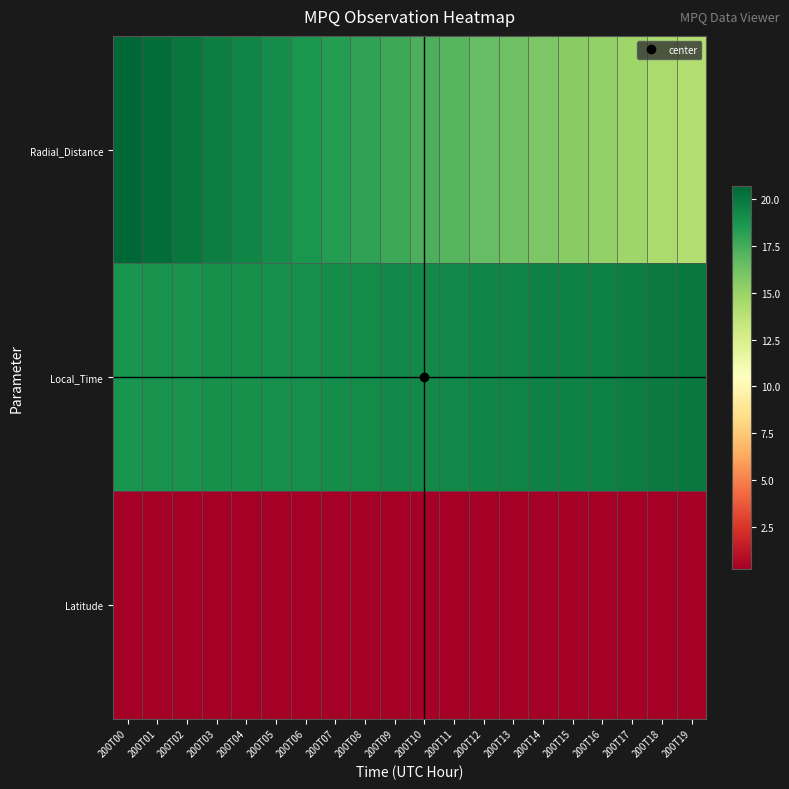

Between 200T06 and 200T15, which series saw the biggest shift?

Radial_Distance